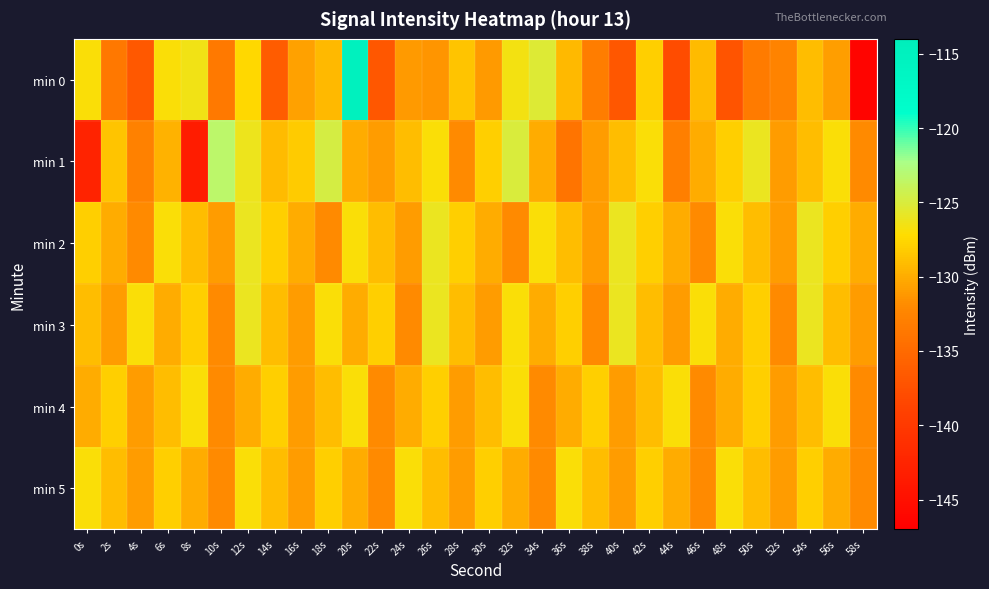

Reading left to right, what are all the values shown in this chart?

min 0: 0s=-126.9	2s=-133.7	4s=-136.7	6s=-126.9	8s=-126.5	10s=-133.5	12s=-127.5	14s=-136.4	16s=-130.7	18s=-129.3	20s=-115.0	22s=-136.9	24s=-131.1	26s=-131.4	28s=-128.7	30s=-131.1	32s=-126.5	34s=-125.3	36s=-129.3	38s=-133.2	40s=-136.9	42s=-128.0	44s=-137.9	46s=-129.1	48s=-137.1	50s=-133.4	52s=-132.6	54s=-129.1	56s=-130.8	58s=-146.4
min 1: 0s=-142.7	2s=-128.6	4s=-132.8	6s=-129.6	8s=-143.5	10s=-123.3	12s=-126.1	14s=-129.1	16s=-128.2	18s=-124.8	20s=-130.0	22s=-131.0	24s=-129.0	26s=-127.0	28s=-132.0	30s=-128.0	32s=-125.0	34s=-130.0	36s=-134.0	38s=-131.0	40s=-129.0	42s=-127.0	44s=-133.0	46s=-130.0	48s=-128.0	50s=-126.0	52s=-131.0	54s=-129.0	56s=-127.0	58s=-132.0
min 2: 0s=-128.0	2s=-130.0	4s=-132.0	6s=-127.0	8s=-129.0	10s=-131.0	12s=-126.0	14s=-128.0	16s=-130.0	18s=-132.0	20s=-127.0	22s=-129.0	24s=-131.0	26s=-126.0	28s=-128.0	30s=-130.0	32s=-132.0	34s=-127.0	36s=-129.0	38s=-131.0	40s=-126.0	42s=-128.0	44s=-130.0	46s=-132.0	48s=-127.0	50s=-129.0	52s=-131.0	54s=-126.0	56s=-128.0	58s=-130.0
min 3: 0s=-129.0	2s=-131.0	4s=-127.0	6s=-130.0	8s=-128.0	10s=-132.0	12s=-126.0	14s=-129.0	16s=-131.0	18s=-127.0	20s=-130.0	22s=-128.0	24s=-132.0	26s=-126.0	28s=-129.0	30s=-131.0	32s=-127.0	34s=-130.0	36s=-128.0	38s=-132.0	40s=-126.0	42s=-129.0	44s=-131.0	46s=-127.0	48s=-130.0	50s=-128.0	52s=-132.0	54s=-126.0	56s=-129.0	58s=-131.0
min 4: 0s=-130.0	2s=-128.0	4s=-131.0	6s=-129.0	8s=-127.0	10s=-132.0	12s=-130.0	14s=-128.0	16s=-131.0	18s=-129.0	20s=-127.0	22s=-132.0	24s=-130.0	26s=-128.0	28s=-131.0	30s=-129.0	32s=-127.0	34s=-132.0	36s=-130.0	38s=-128.0	40s=-131.0	42s=-129.0	44s=-127.0	46s=-132.0	48s=-130.0	50s=-128.0	52s=-131.0	54s=-129.0	56s=-127.0	58s=-132.0
min 5: 0s=-127.0	2s=-129.0	4s=-131.0	6s=-128.0	8s=-130.0	10s=-132.0	12s=-127.0	14s=-129.0	16s=-131.0	18s=-128.0	20s=-130.0	22s=-132.0	24s=-127.0	26s=-129.0	28s=-131.0	30s=-128.0	32s=-130.0	34s=-132.0	36s=-127.0	38s=-129.0	40s=-131.0	42s=-128.0	44s=-130.0	46s=-132.0	48s=-127.0	50s=-129.0	52s=-131.0	54s=-128.0	56s=-130.0	58s=-132.0